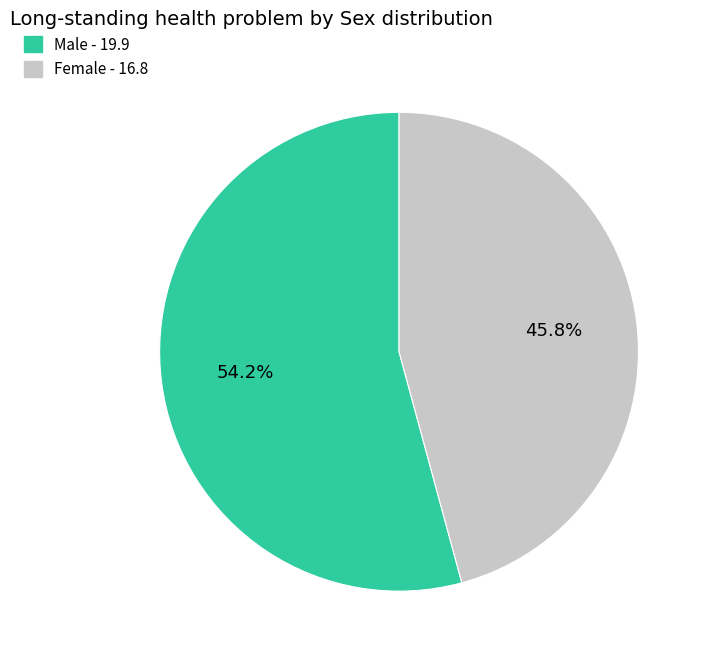

Does Male account for over 50% of the chart?

Yes